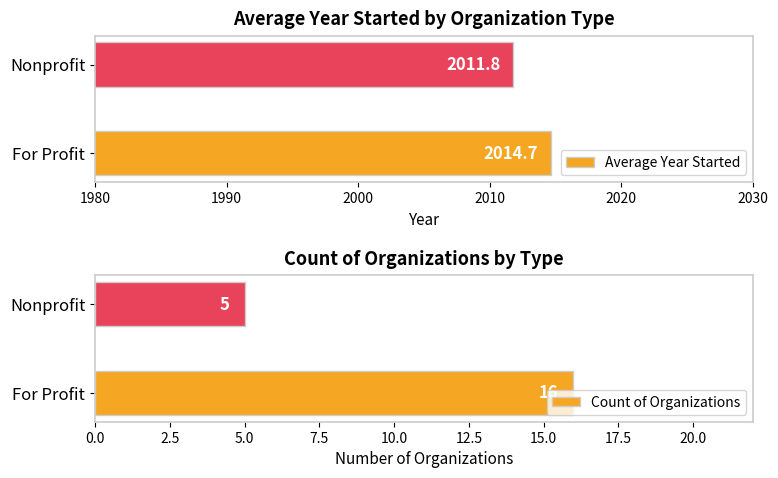

Rank the series by their average value, from lowest to highest.

Count of Organizations, Average Year Started